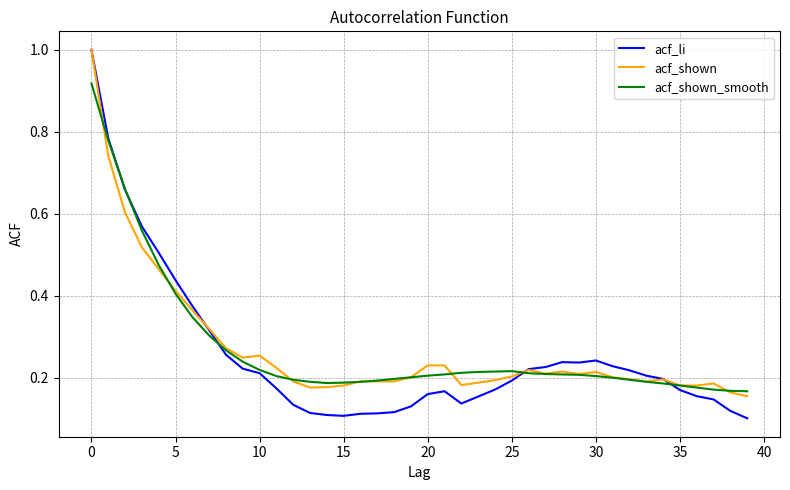

What is the maximum value shown in the chart?

1.0